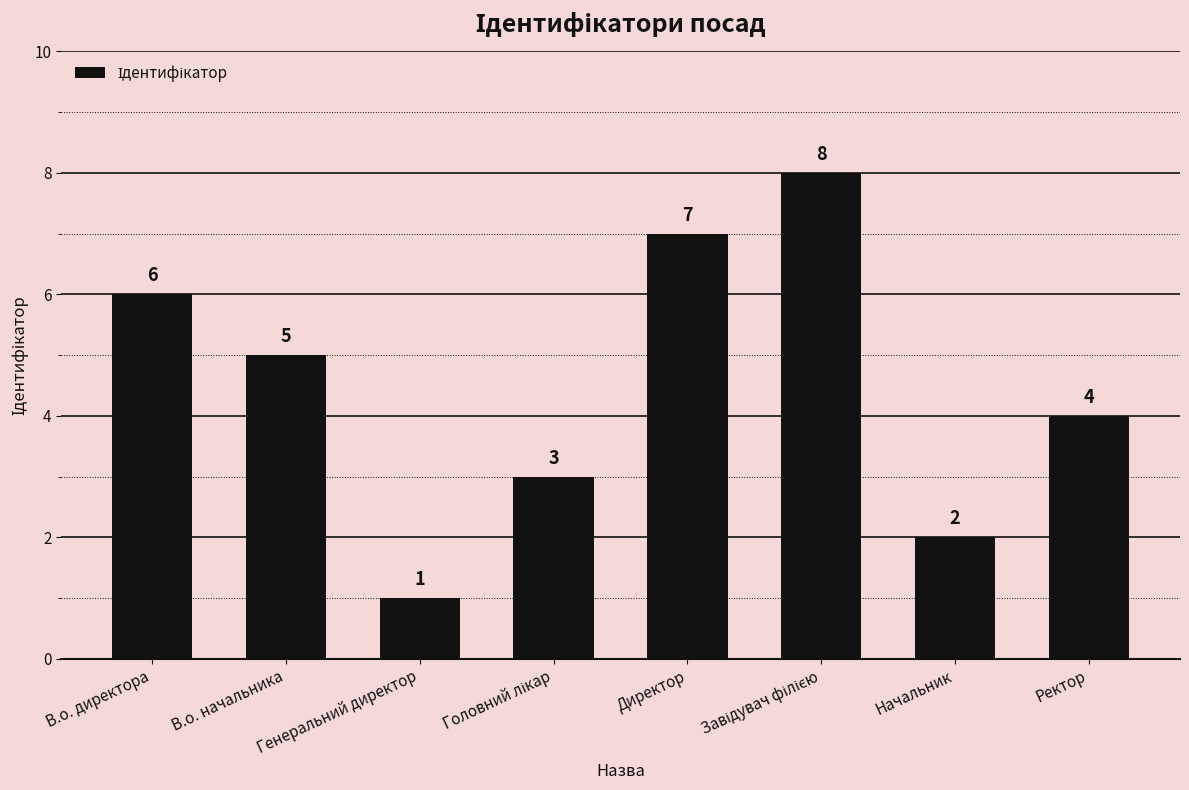

What is the sum of all values?

36